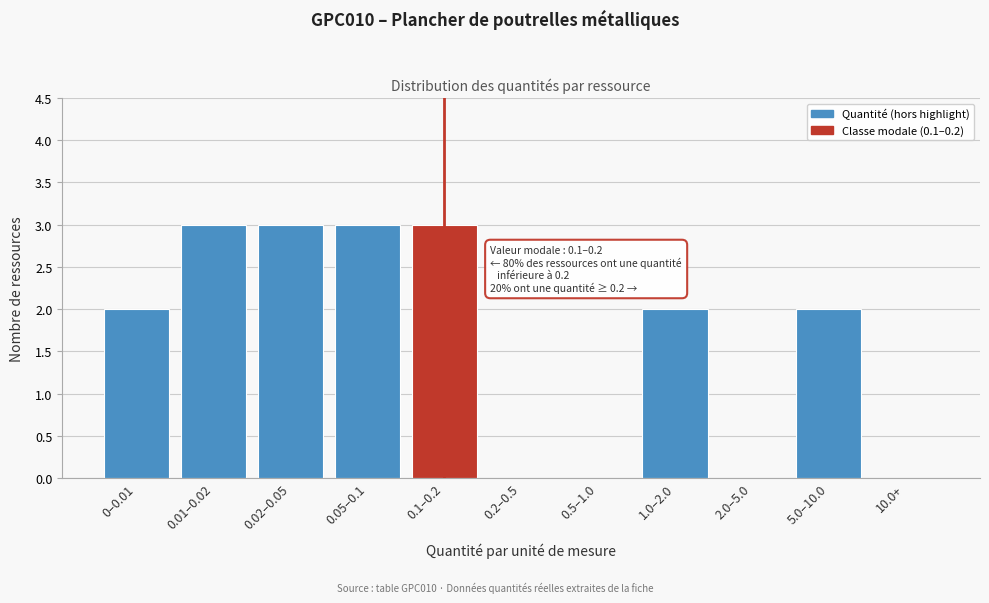

Reading left to right, transcribe all the data shown in this chart.

0–0.01=2	0.01–0.02=3	0.02–0.05=3	0.05–0.1=3	0.1–0.2=3	0.2–0.5=0	0.5–1.0=0	1.0–2.0=2	2.0–5.0=0	5.0–10.0=2	10.0+=0